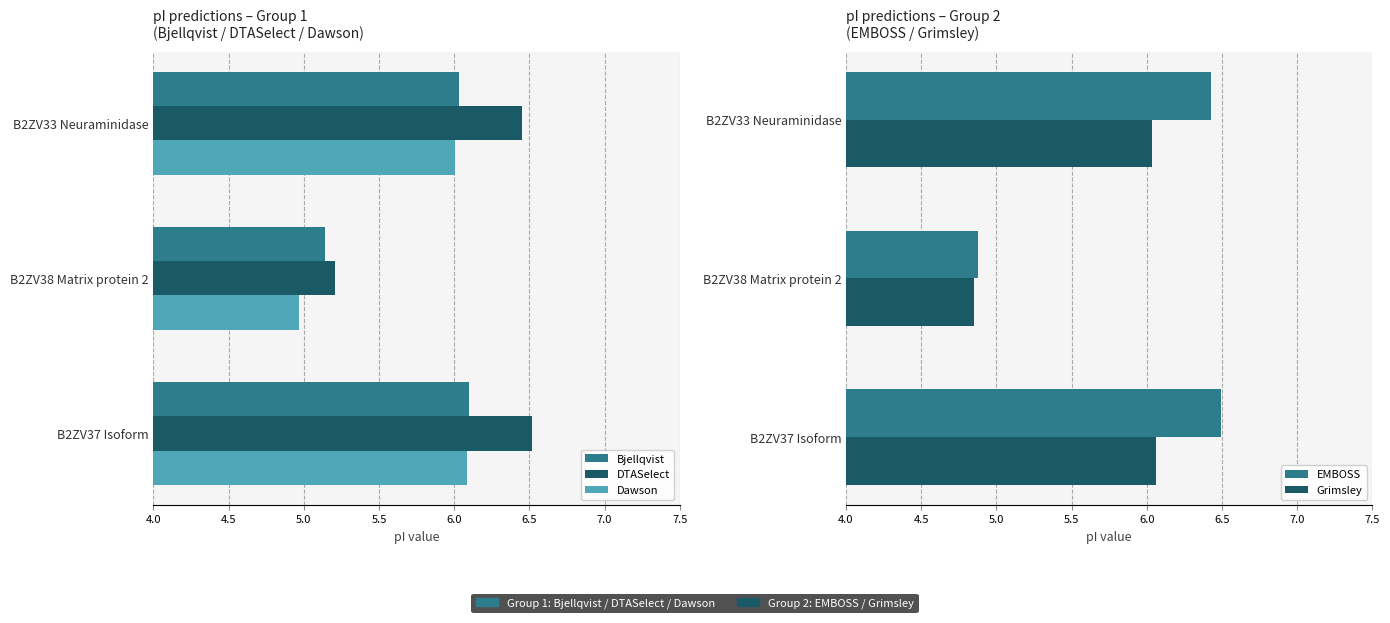

List the series in order of their peak value, lowest first.

Grimsley, Dawson, Bjellqvist, EMBOSS, DTASelect